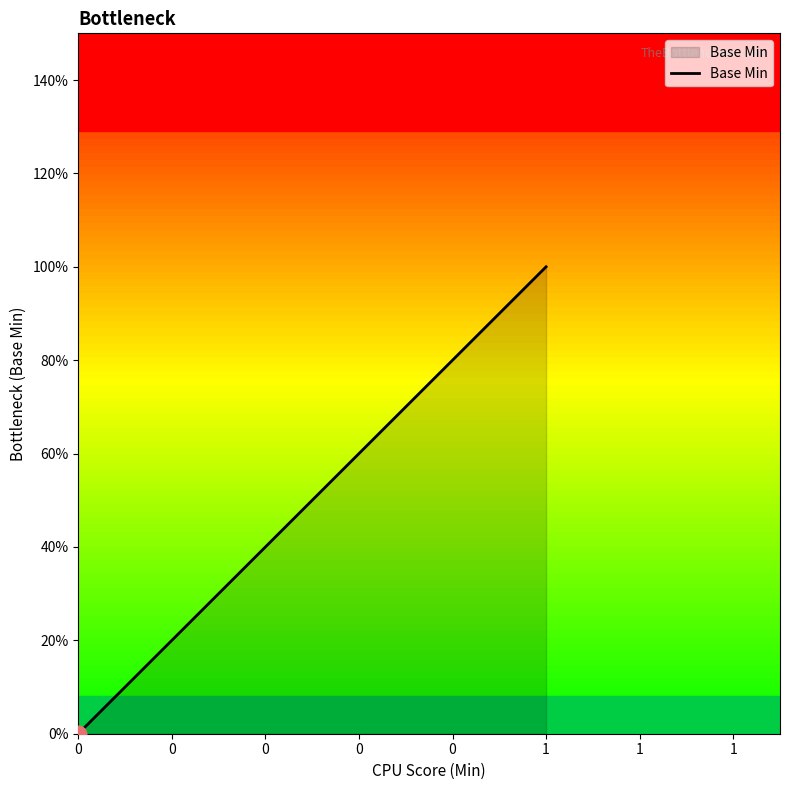

How many values are between 0 and 1?

5